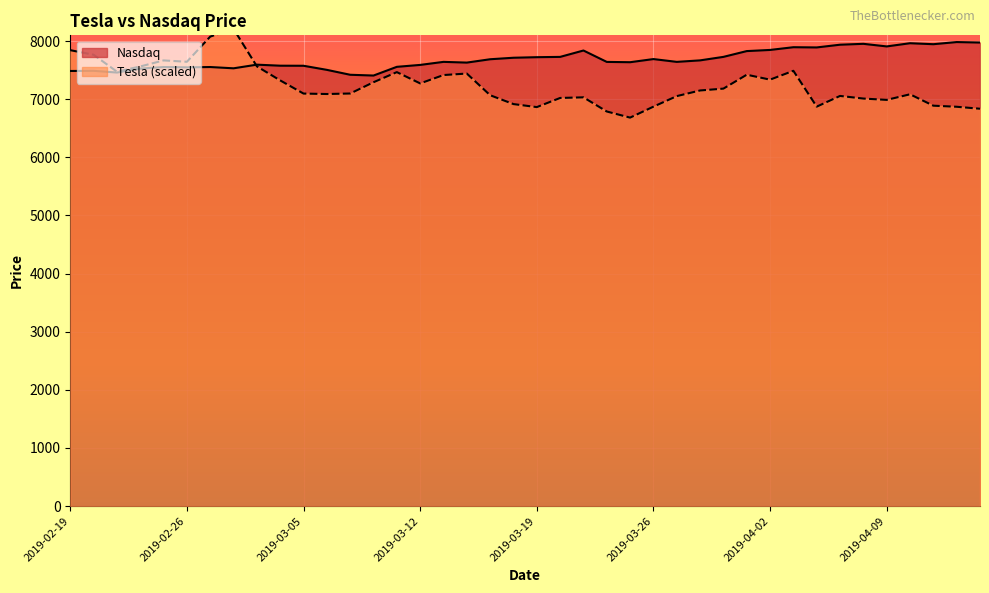

At how many categories does at least one series exceed 6884?

40